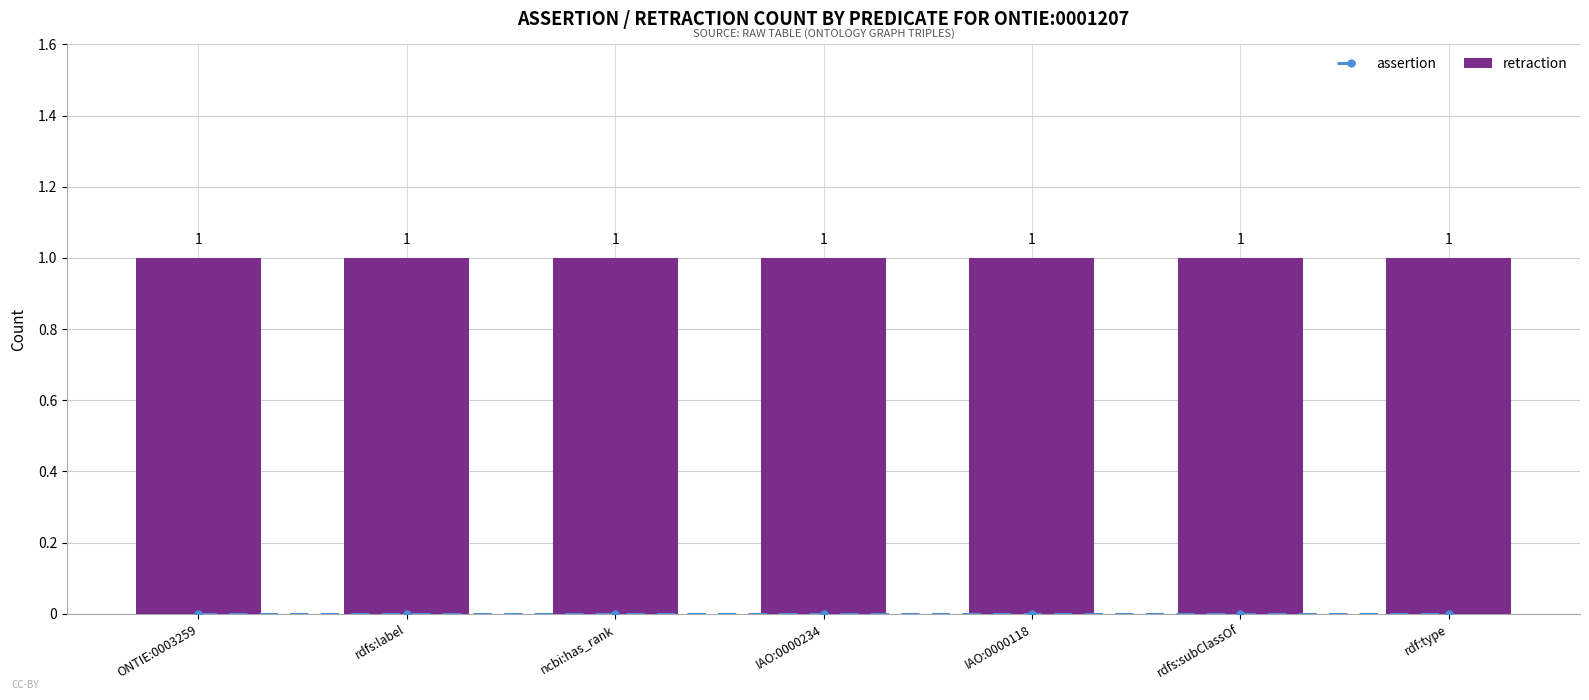

At which category is the sum across all series the highest?

ONTIE:0003259